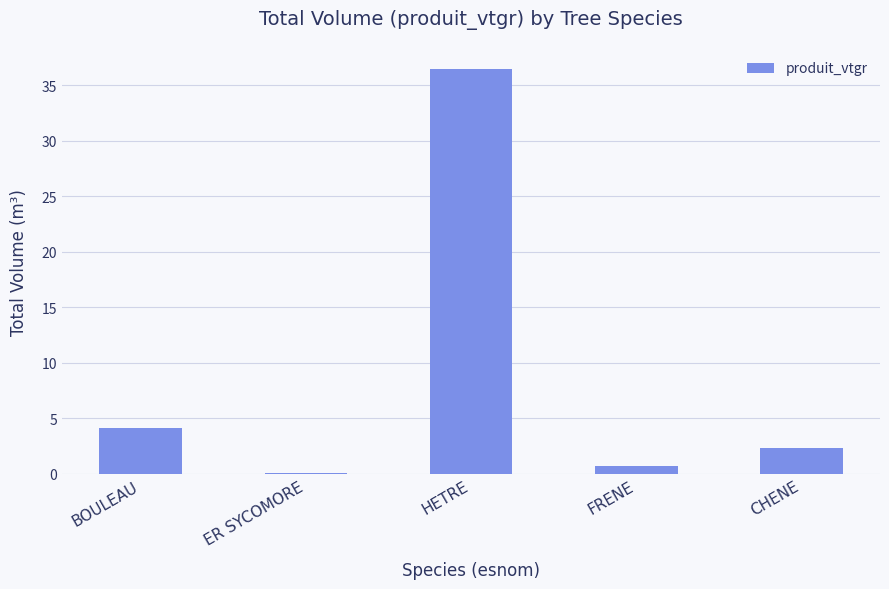

The value at FRENE is 0.6. True or false?

True